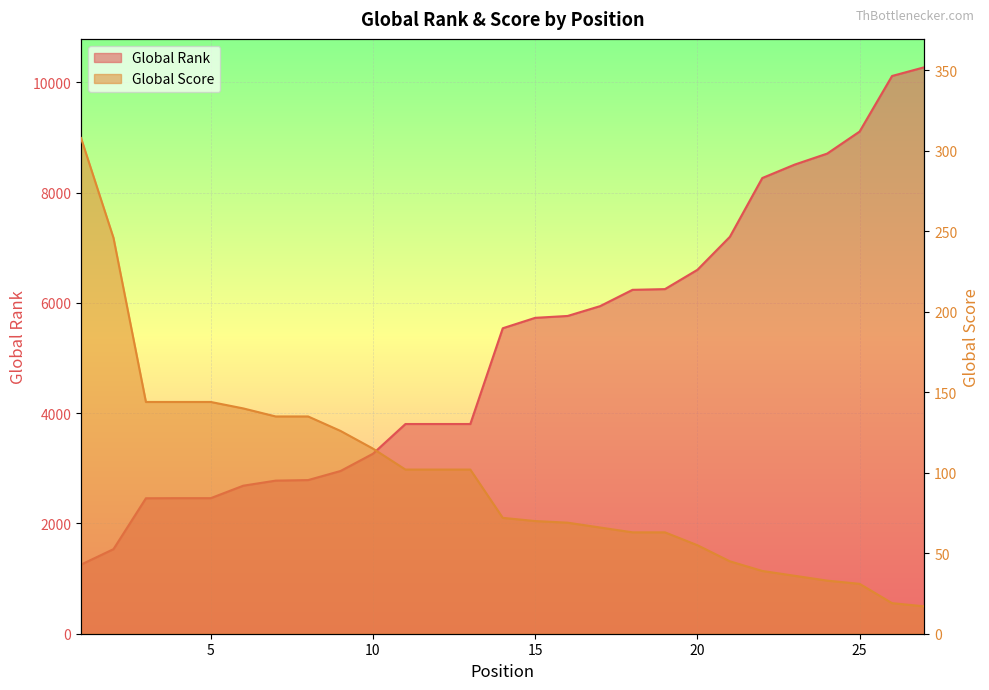

At 13, list the series in order from largest to smallest.

Global Rank, Global Score